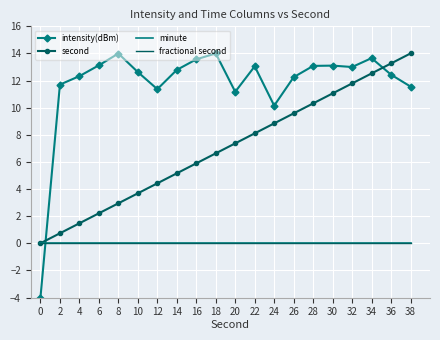

True or false: second and minute cross at least once.

False